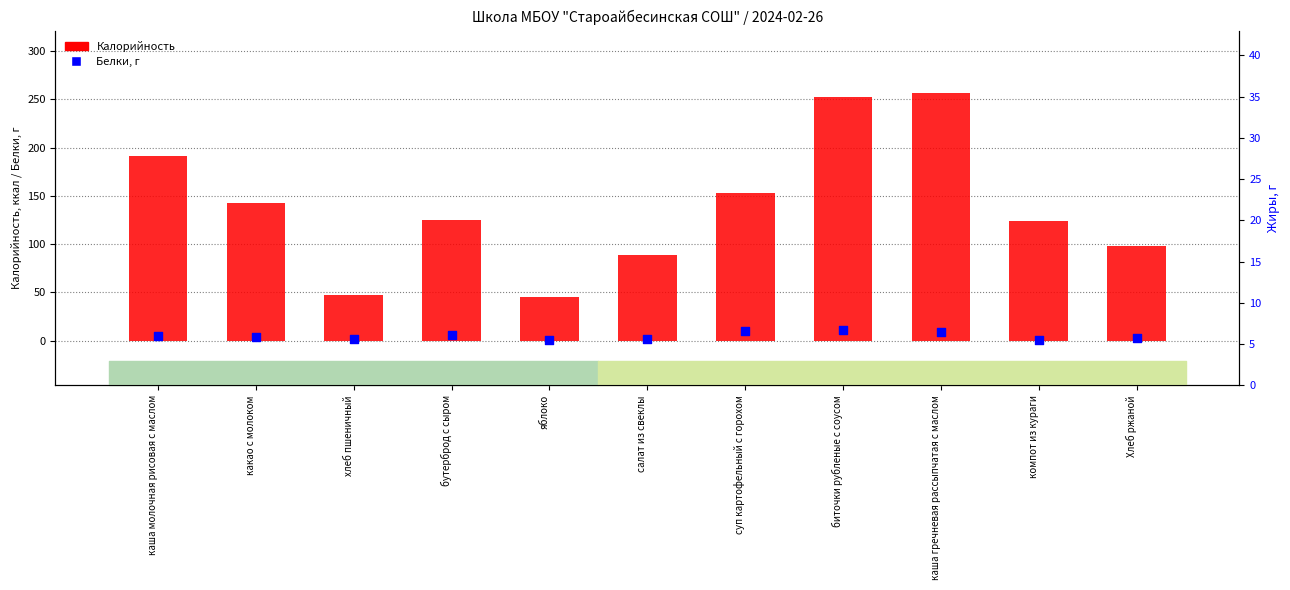

What are all the series names shown in the legend?

Калорийность, Белки